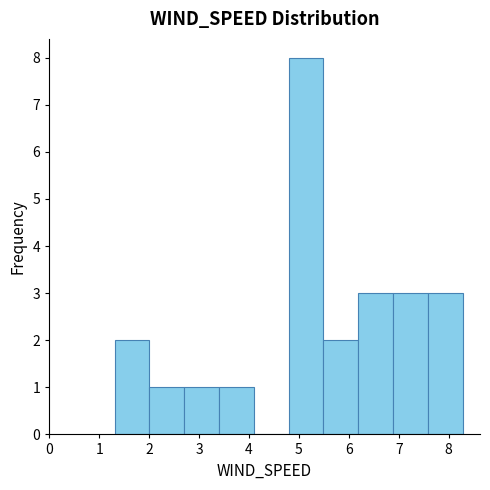

Which range on the x-axis has the tallest bar?

4.8 to 5.5